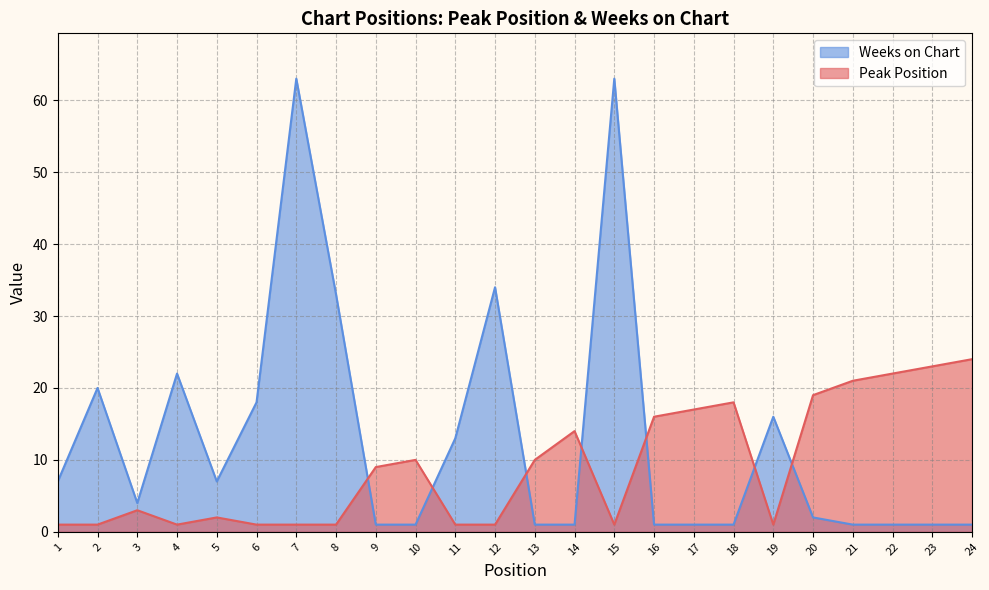

Which series has the largest range (max minus min)?

Weeks on Chart